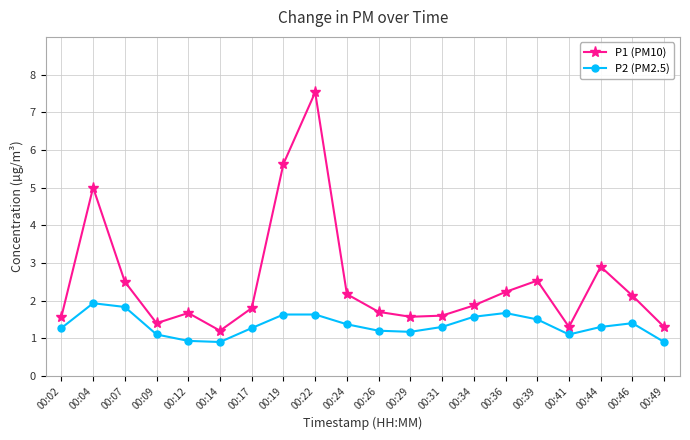

Which series has the largest range (max minus min)?

P1 (PM10)